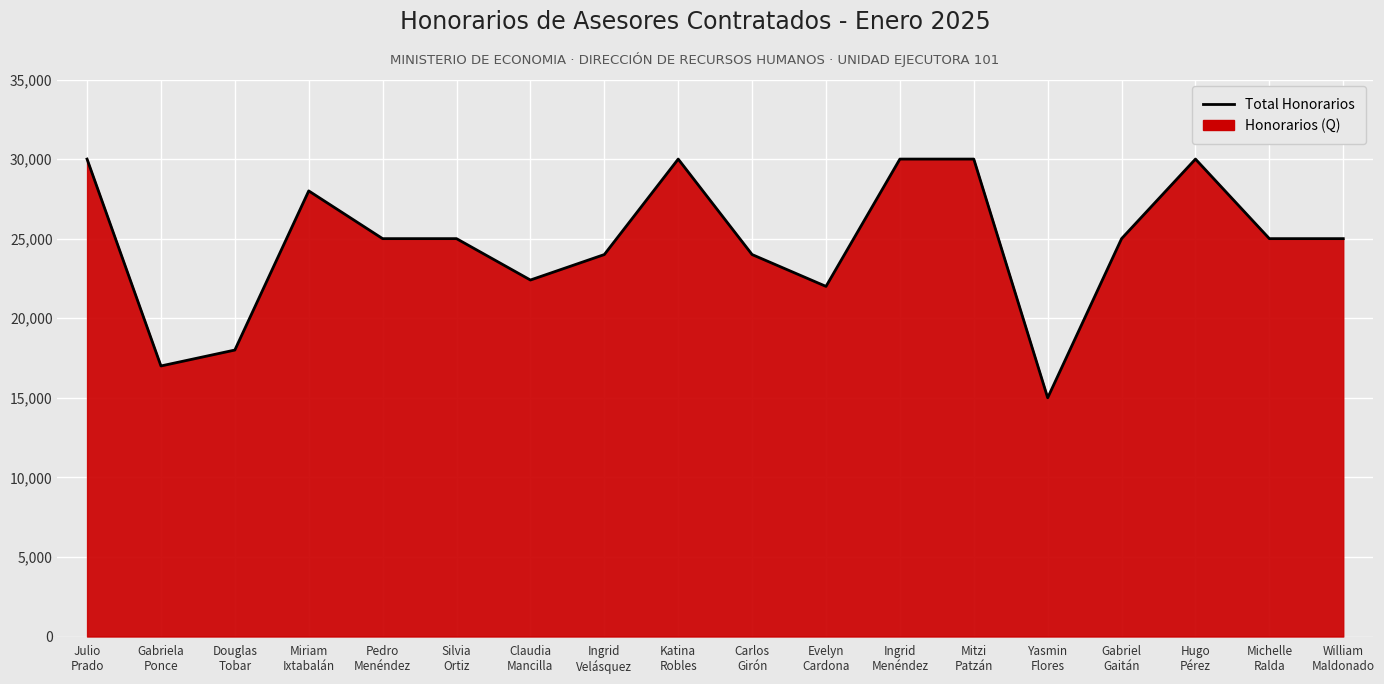

What is the label of the 2nd point from the right?

Michelle
Ralda